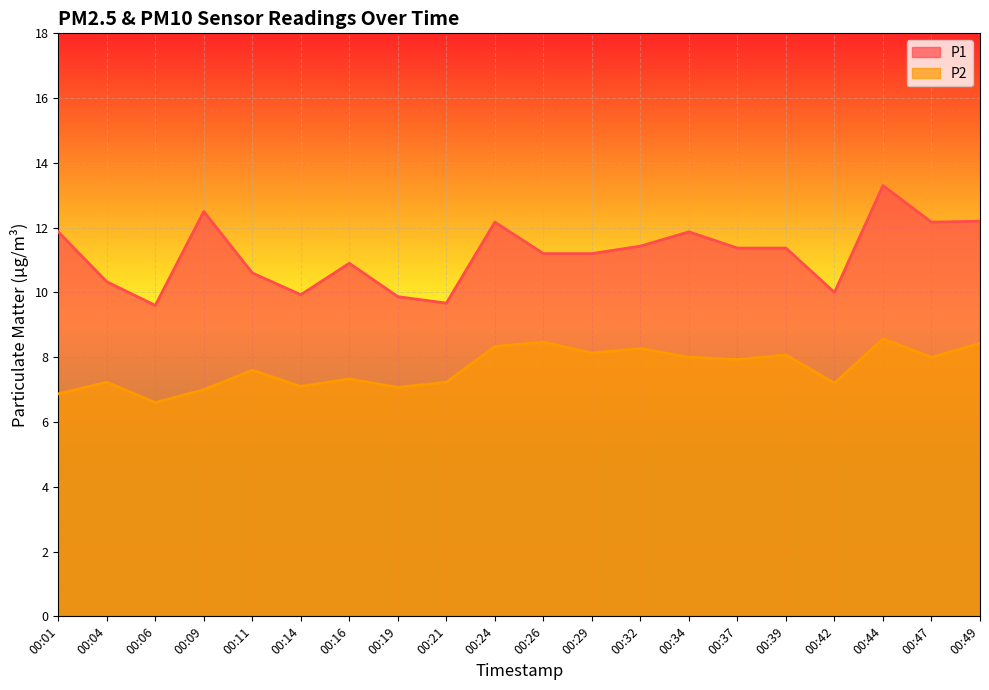

Rank the categories by P1 value from highest to lowest.

00:44, 00:09, 00:49, 00:24, 00:47, 00:01, 00:34, 00:32, 00:37, 00:39, 00:26, 00:29, 00:16, 00:11, 00:04, 00:42, 00:14, 00:19, 00:21, 00:06